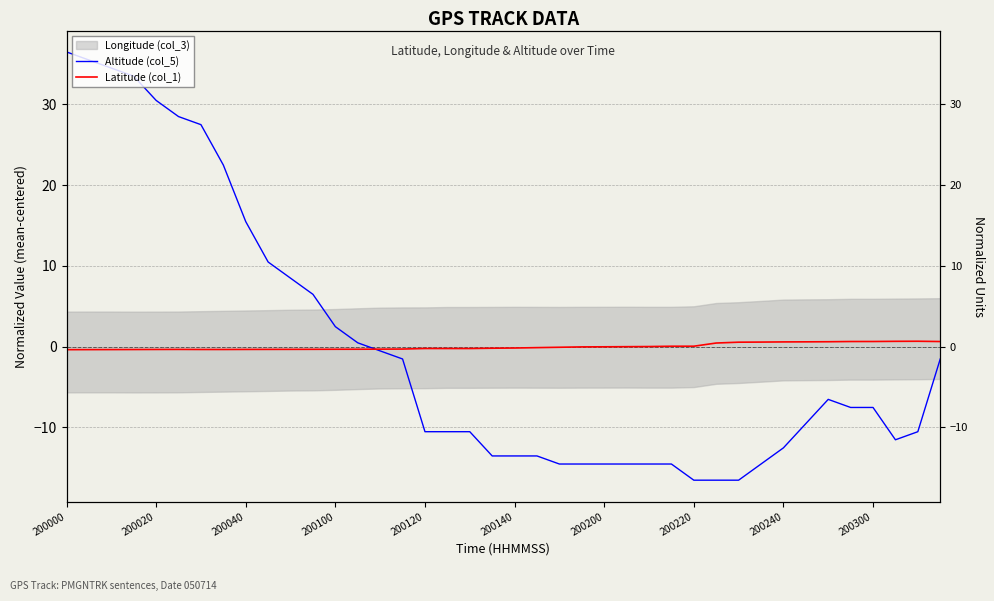

Between 38 and 33, which is larger?

33